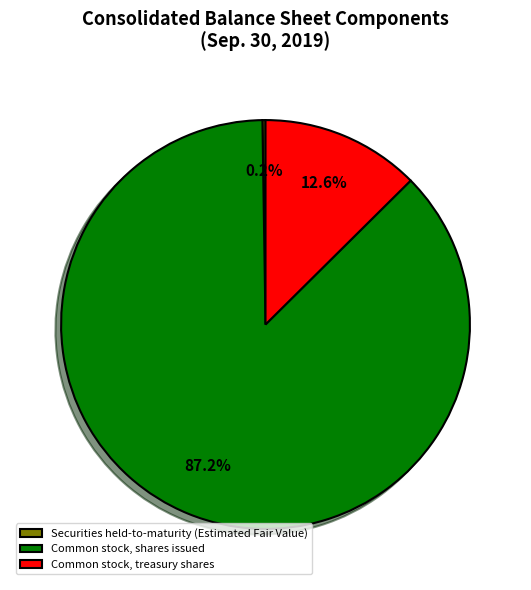

Between Common stock, shares issued and Common stock, treasury shares, which is larger?

Common stock, shares issued